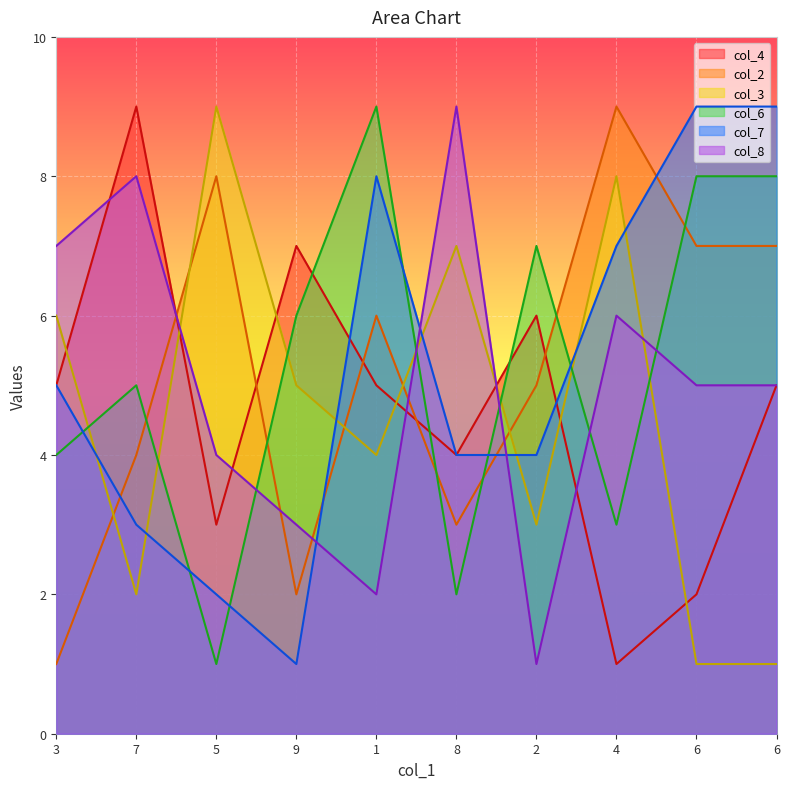

What is the difference between the highest and lowest values at 1?

7